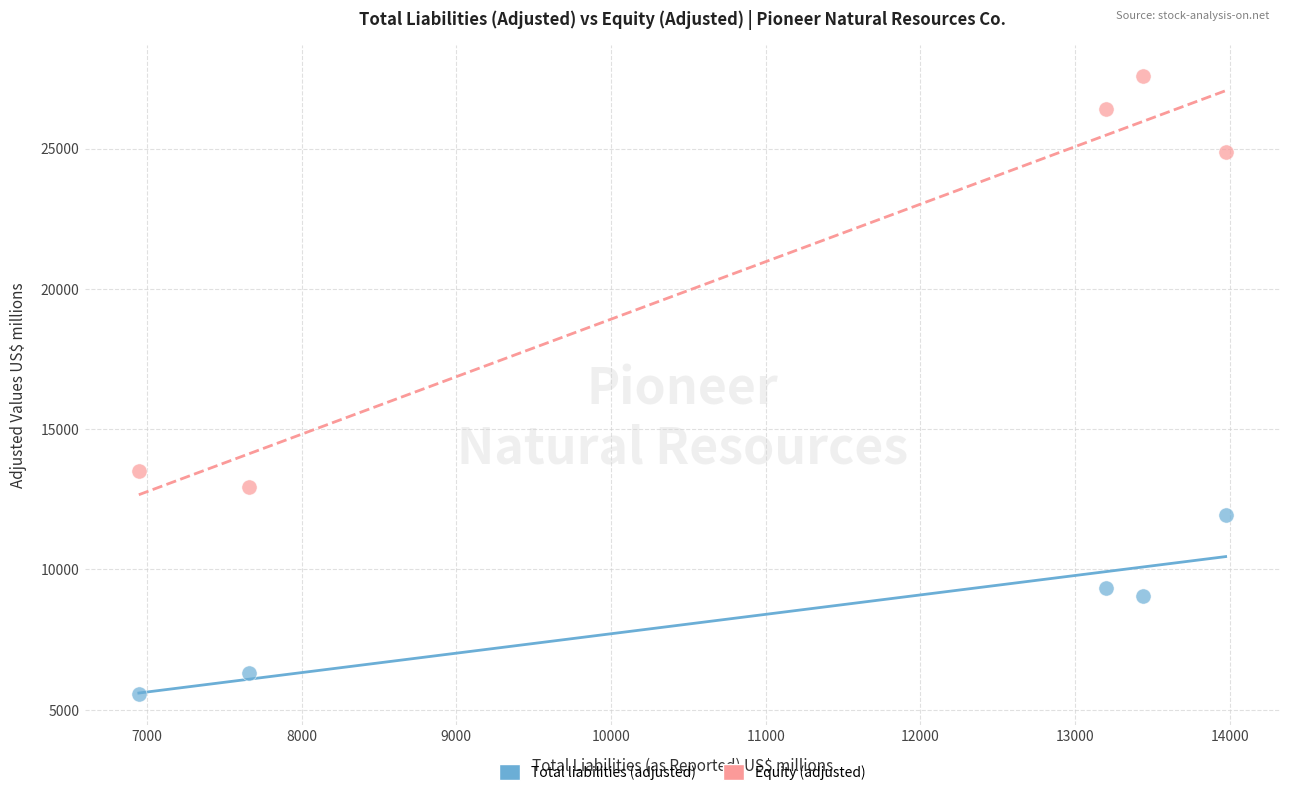

Across all data points, what is the range of X values (max minus min)?

7026